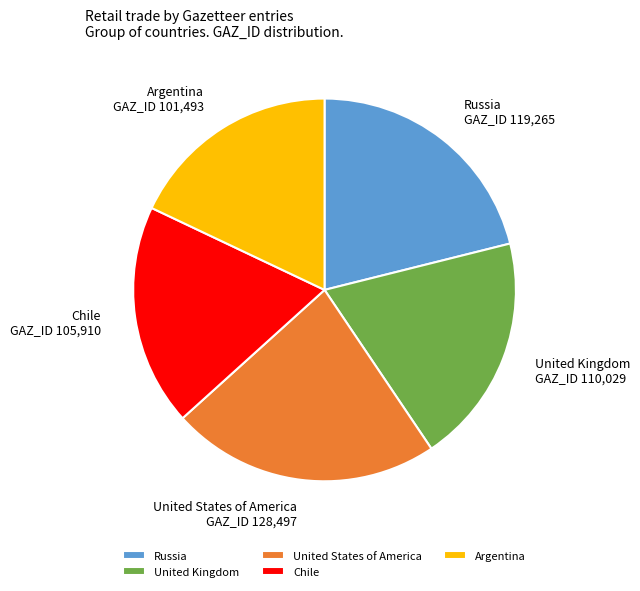

Does Russia represent more than half of the total?

No